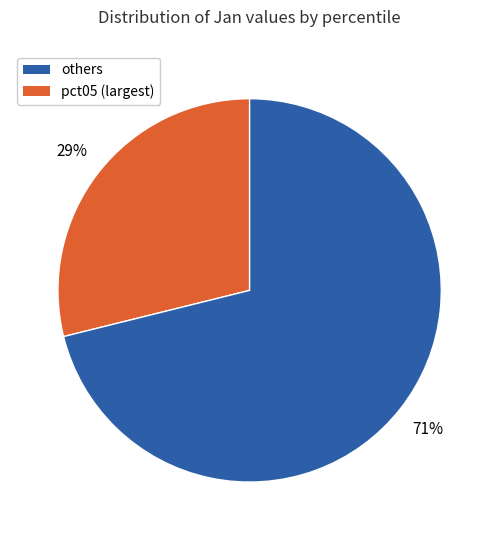

Does any single category account for the majority?

Yes